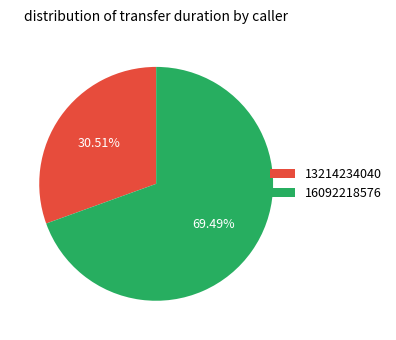

How many segments does this pie chart have?

2